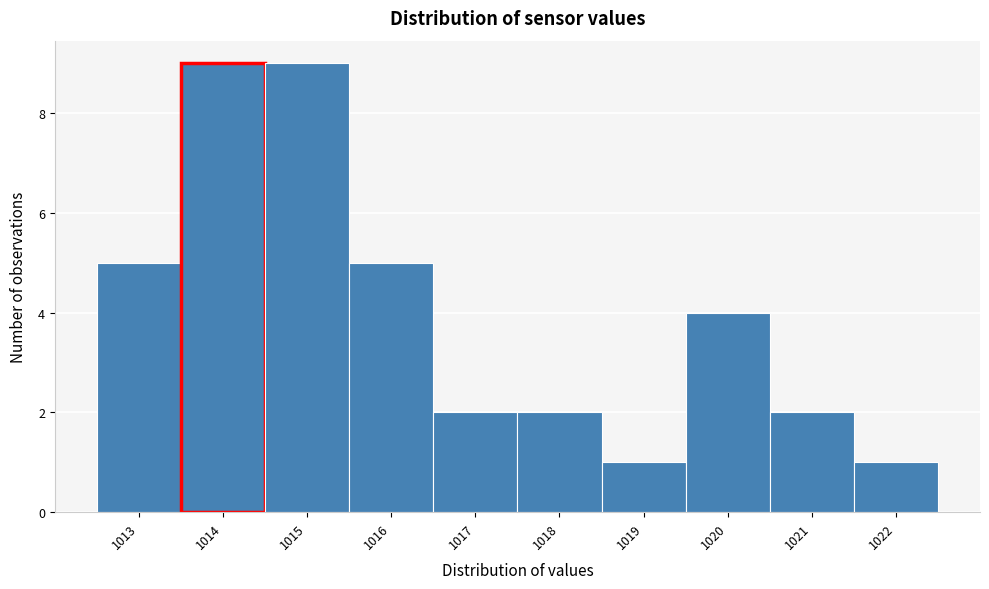

Reading left to right, list every bar in this chart as the range it spans on the x-axis followed by its height. The values are not printed on the chart, so give them approximately, as read against the axis.

1012.5 to 1013.5: 5
1013.5 to 1014.5: 9
1014.5 to 1015.5: 9
1015.5 to 1016.5: 5
1016.5 to 1017.5: 2
1017.5 to 1018.5: 2
1018.5 to 1019.5: 1
1019.5 to 1020.5: 4
1020.5 to 1021.5: 2
1021.5 to 1022.5: 1